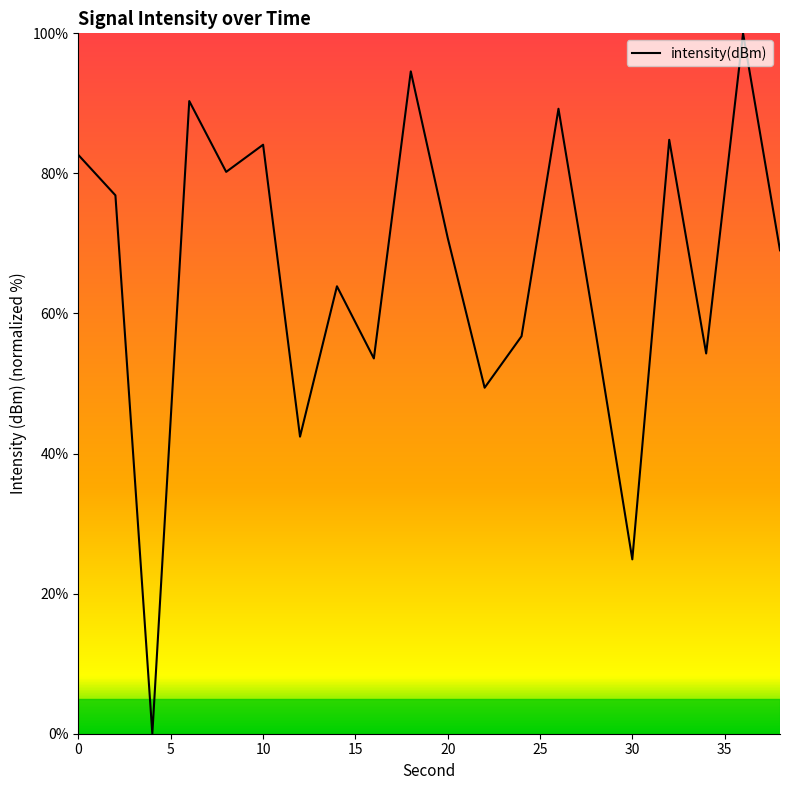

How many interior local peaks (higher than both neighbors) does the data have?

7